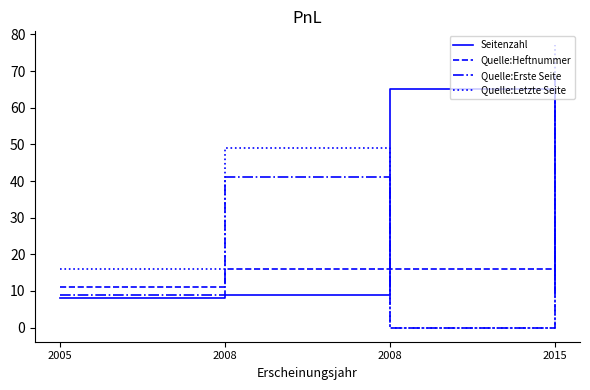

How many lines are shown in the chart?

4